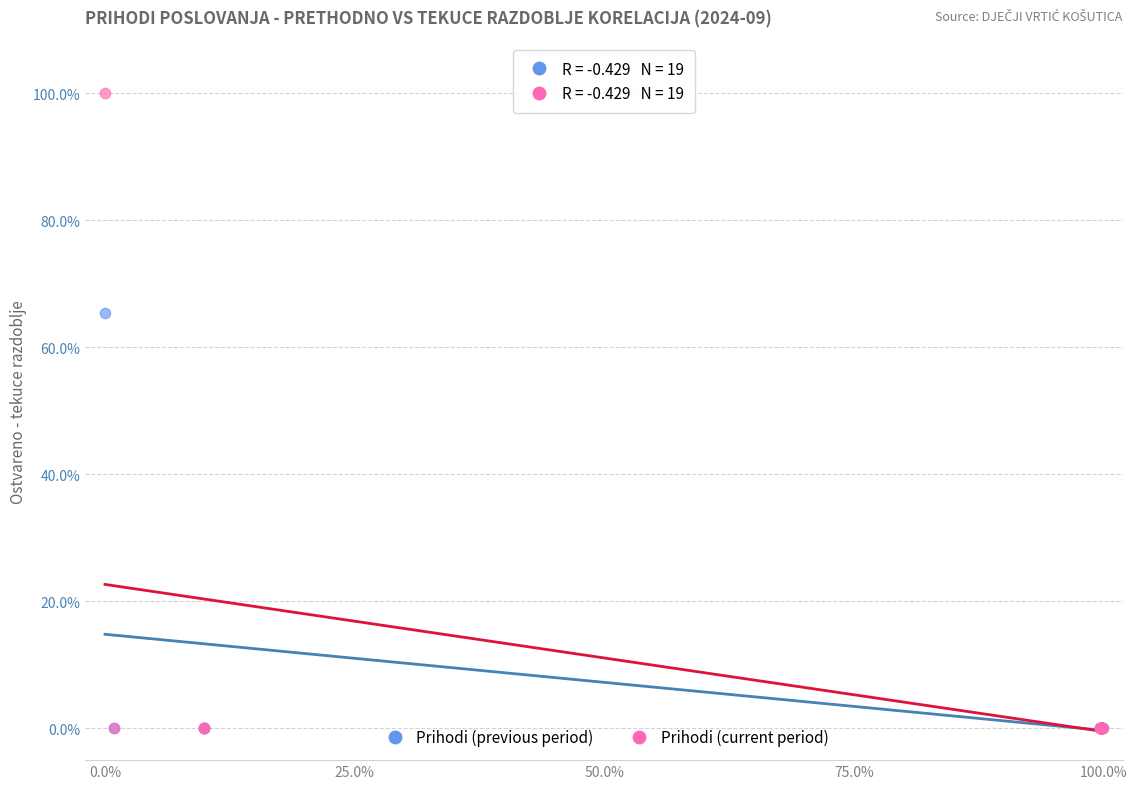

Which series has the largest Y range (max minus min)?

Prihodi (current period)